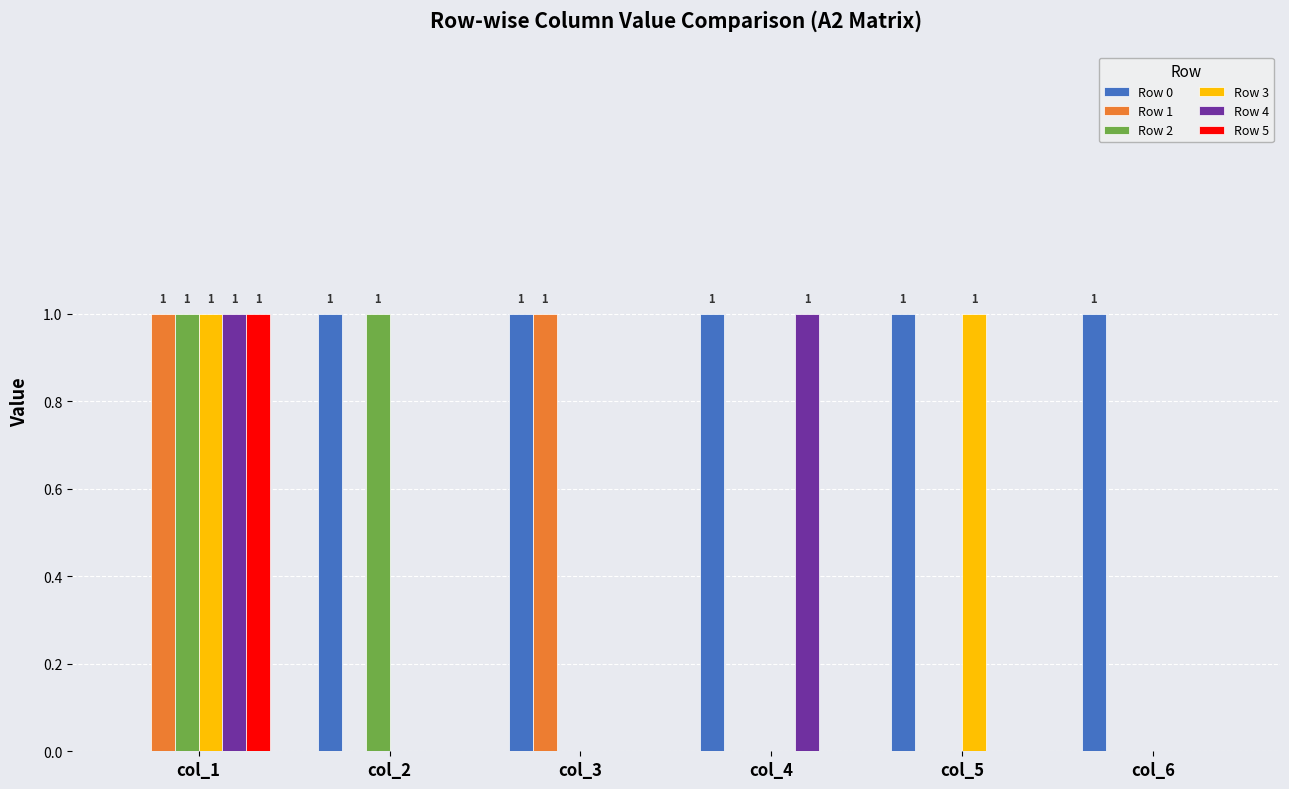

Reading right to left, what are all the values shown in this chart?

Row 0: 1	1	1	1	1	0
Row 1: 0	0	0	1	0	1
Row 2: 0	0	0	0	1	1
Row 3: 0	1	0	0	0	1
Row 4: 0	0	1	0	0	1
Row 5: 0	0	0	0	0	1